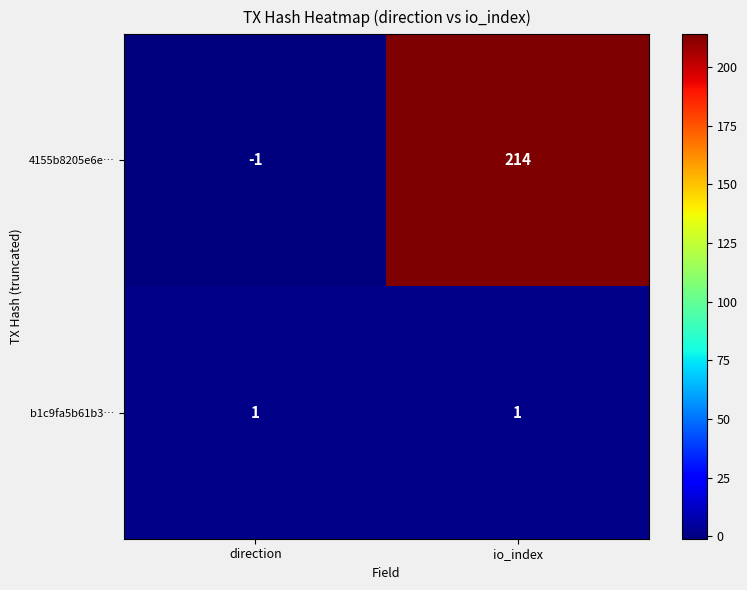

Which series has the widest spread of values?

4155b8205e6e…